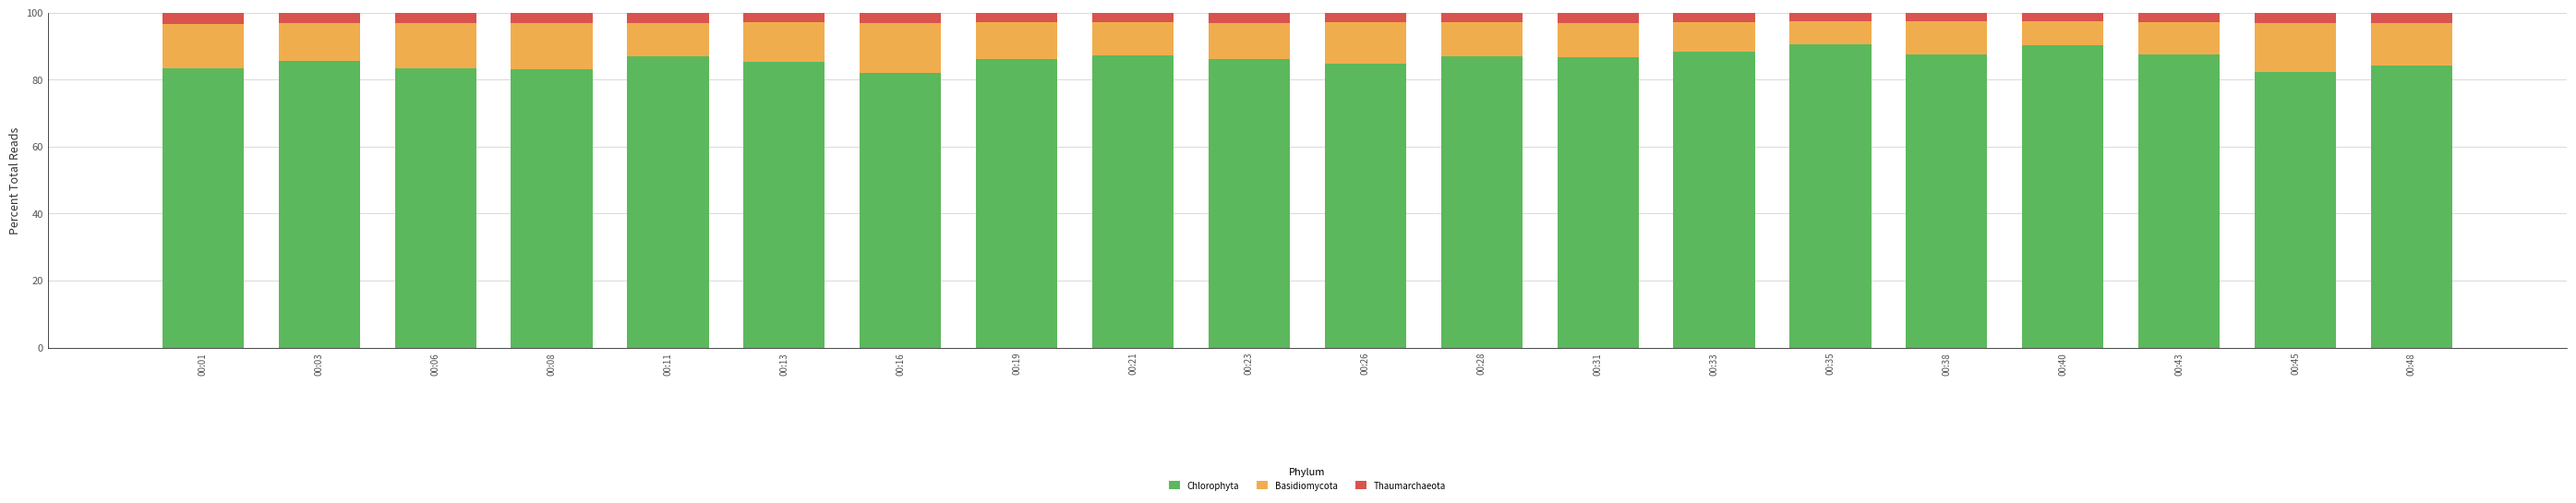

What is the highest value of the Chlorophyta series?

90.4